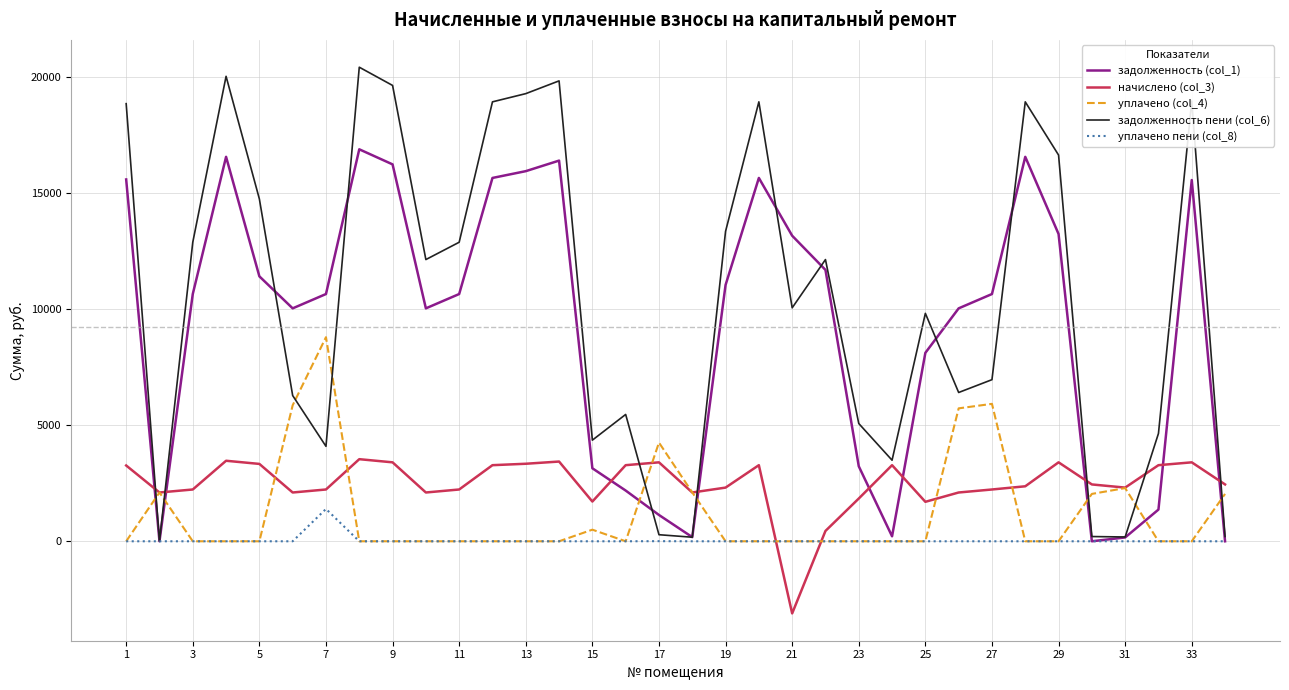

List the series in order of their peak value, highest first.

задолженность пени (col_6), задолженность (col_1), уплачено (col_4), начислено (col_3), уплачено пени (col_8)